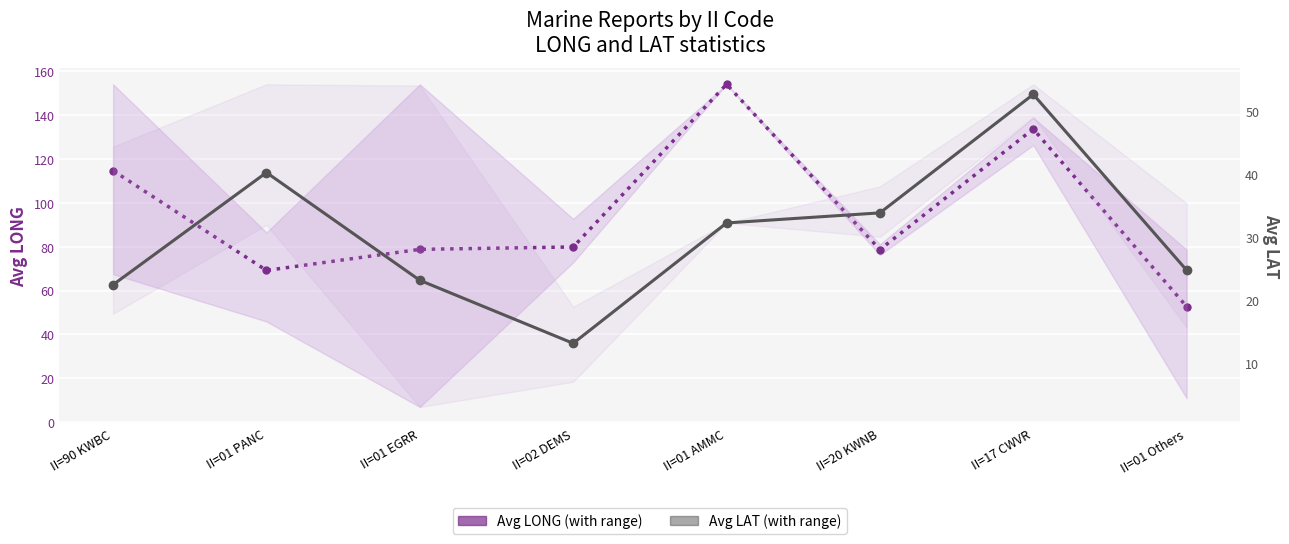

The Avg LONG series shows 133.7 at II=17 CWVR. True or false?

True